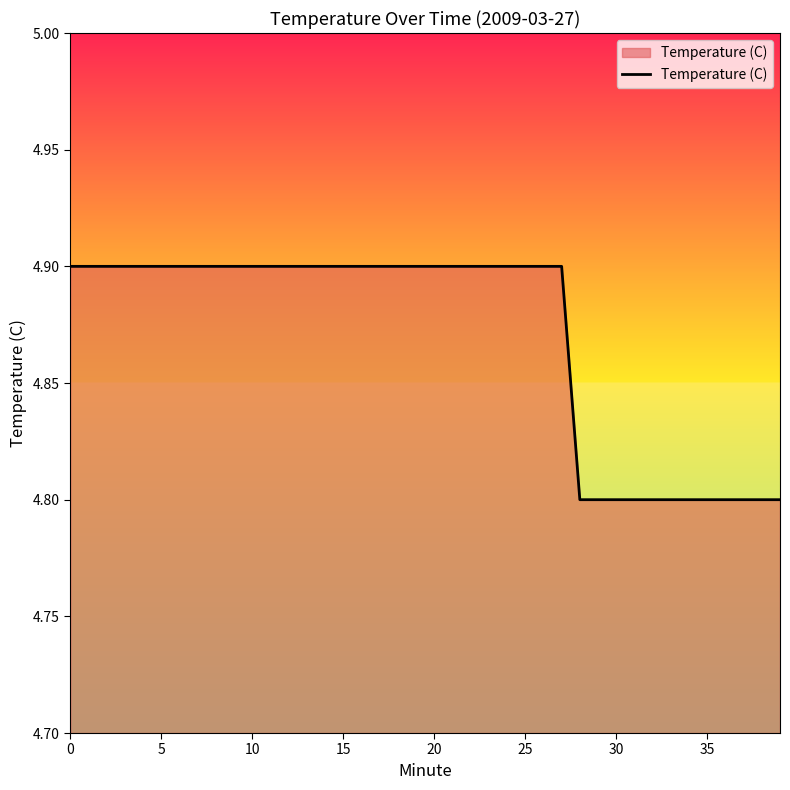

Count the values in the range 4 to 5.

40